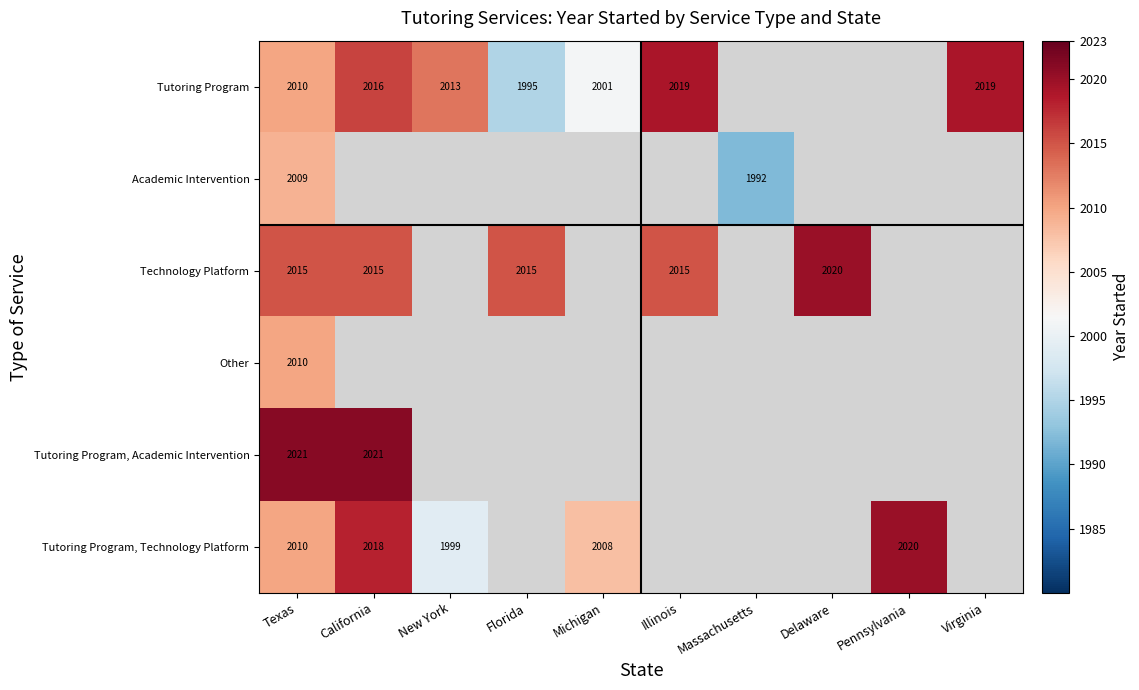

The value of Tutoring Program at New York is 1236. True or false?

False